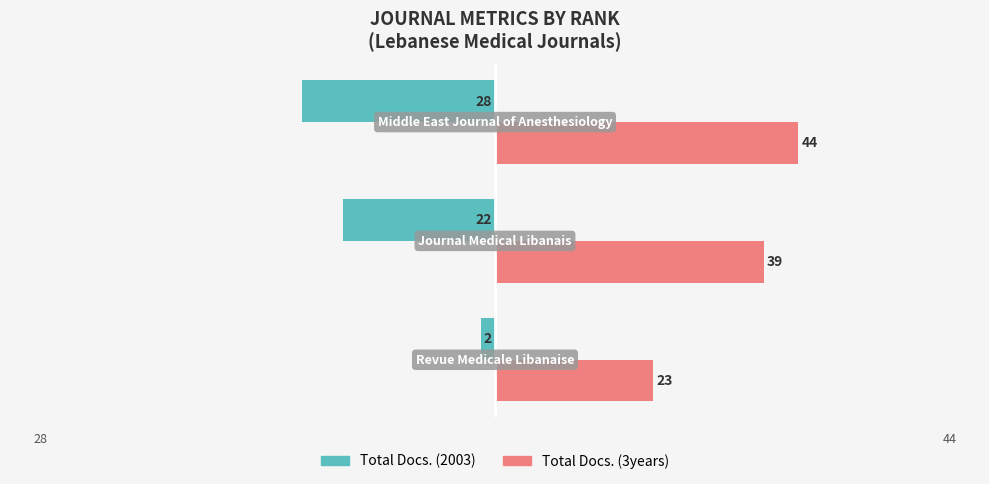

What is the difference between the second highest and minimum values in the Total Docs. (2003) series?

6